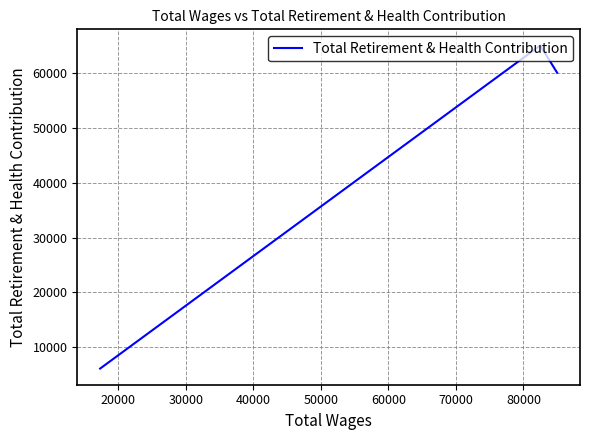

The chart shows a value of 93148 at 10000. True or false?

False